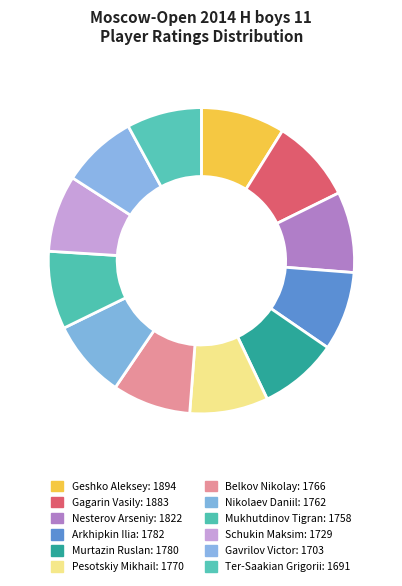

How many segments does this pie chart have?

12